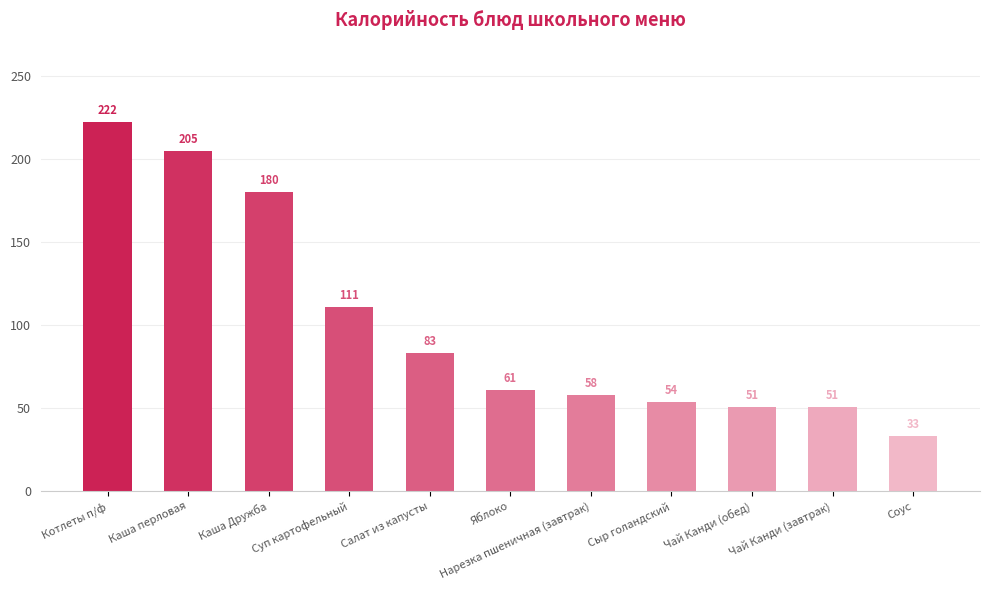

At which label is the value closest to 127?

Суп картофельный